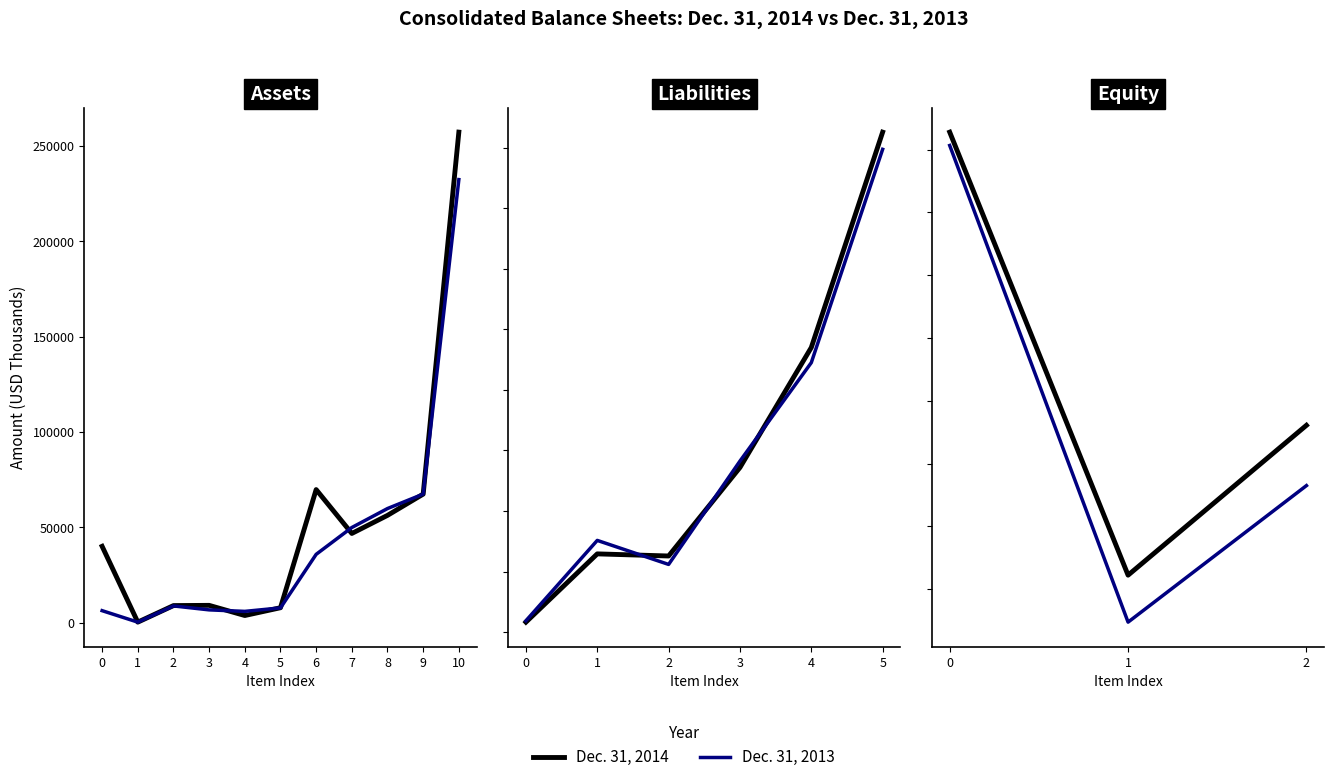

What is the maximum value for Dec. 31, 2013?

181339